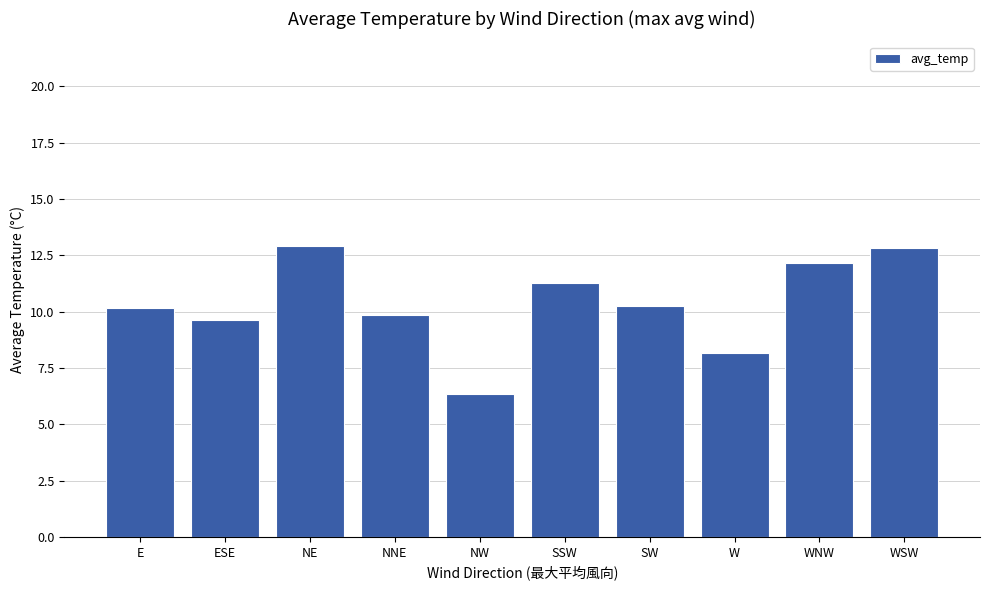

What is the value of the 2nd bar from the left?

9.6